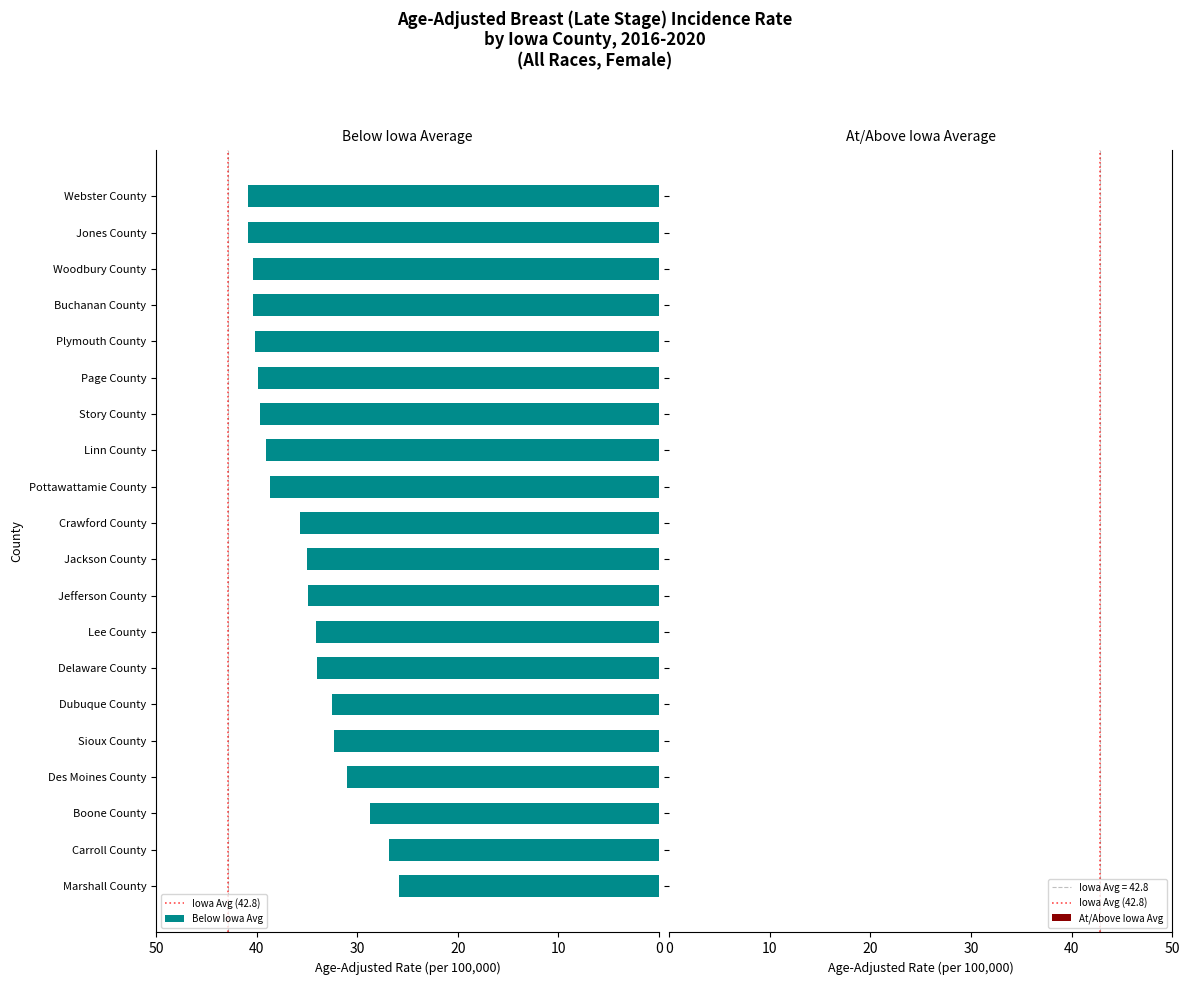

What is the difference between the maximum and minimum values?

15.0